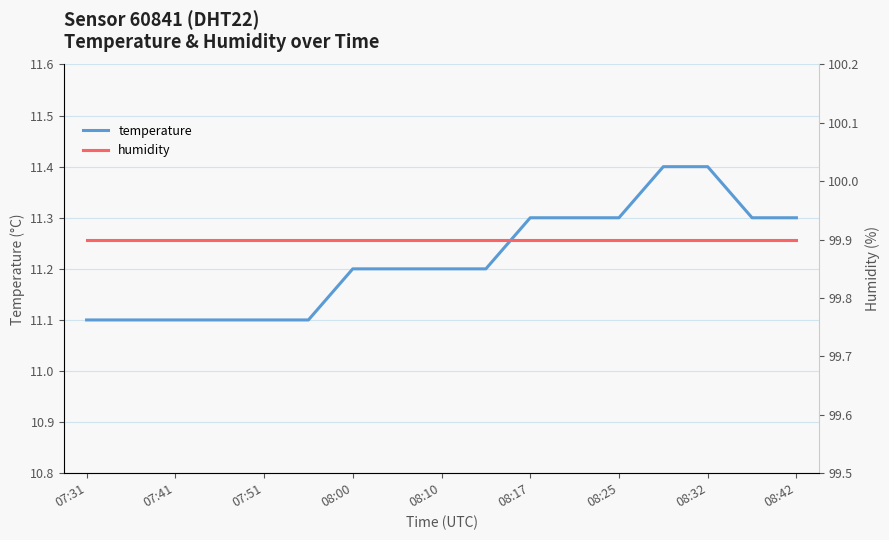

What is the value of the temperature point at the 5th from the left?

11.1